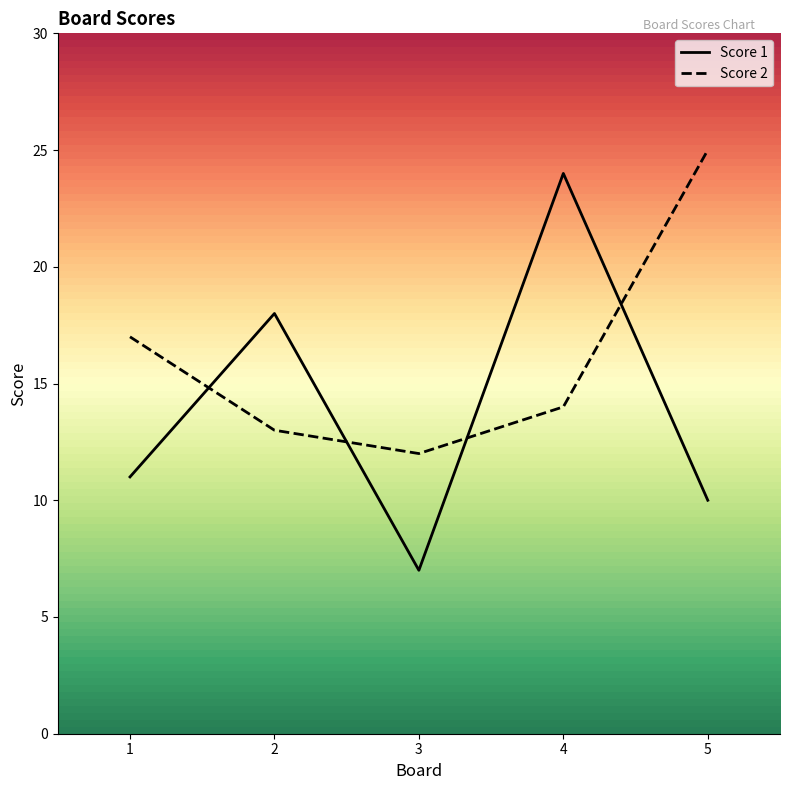

What is the value of the Score 2 point at the 5th from the left?

25